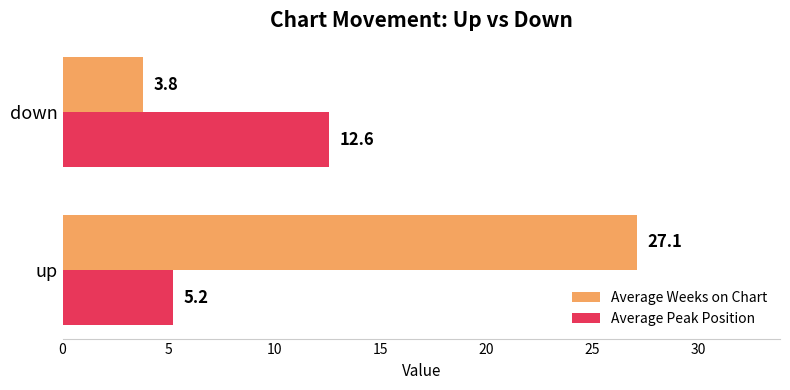

What is the difference between the highest and lowest values at up?

21.9